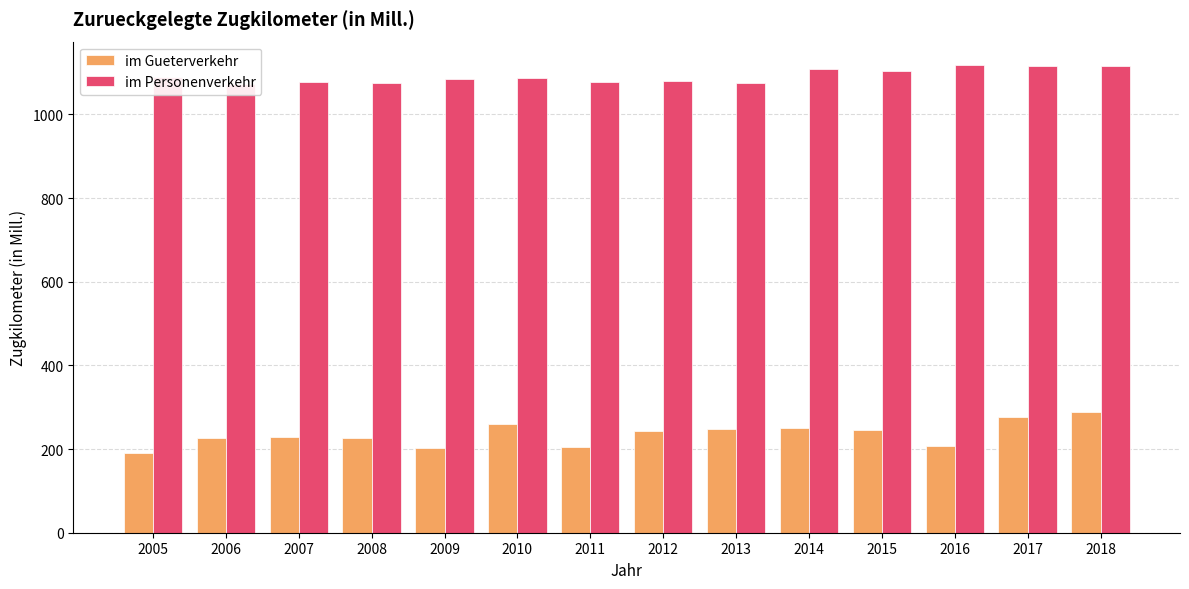

The value of im Personenverkehr at 2010 is 412.0. True or false?

False